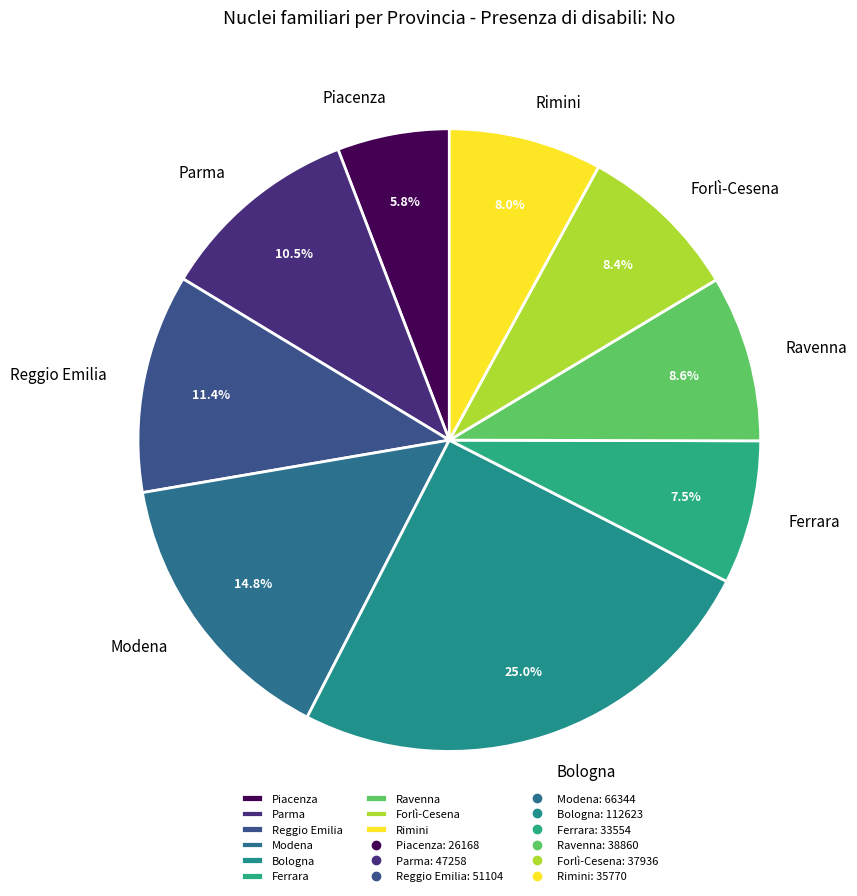

Is Ravenna the majority of the pie?

No